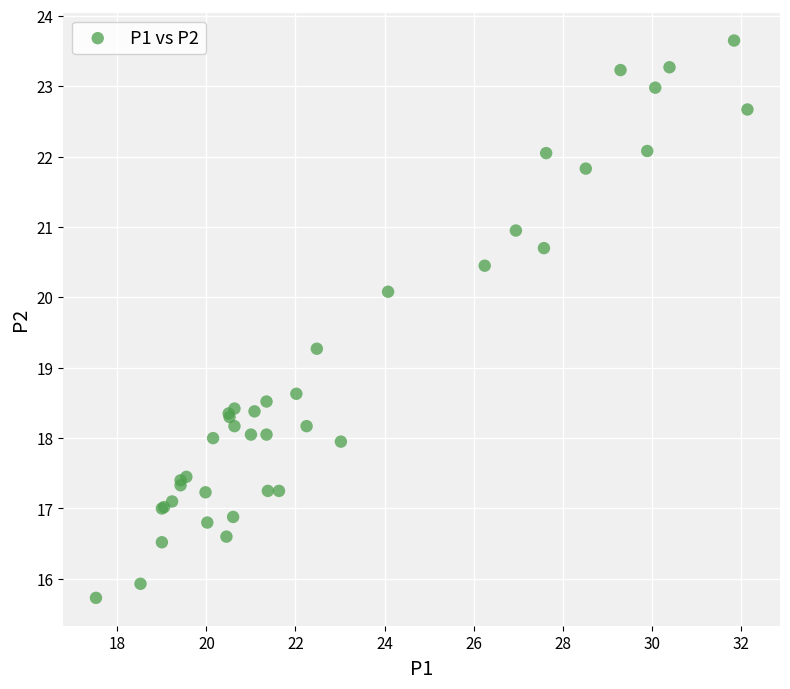

What Y value in the scatter plot is closest to 19?

19.3